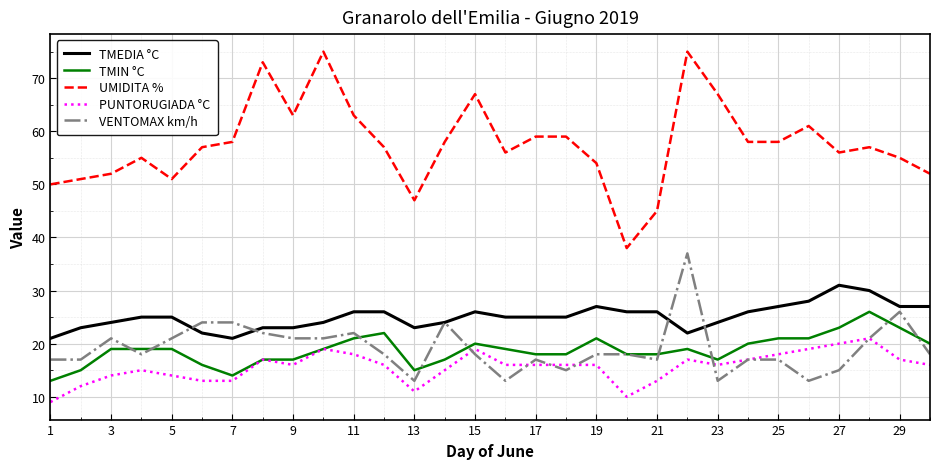

True or false: PUNTORUGIADA °C and UMIDITA % intersect in this chart.

False